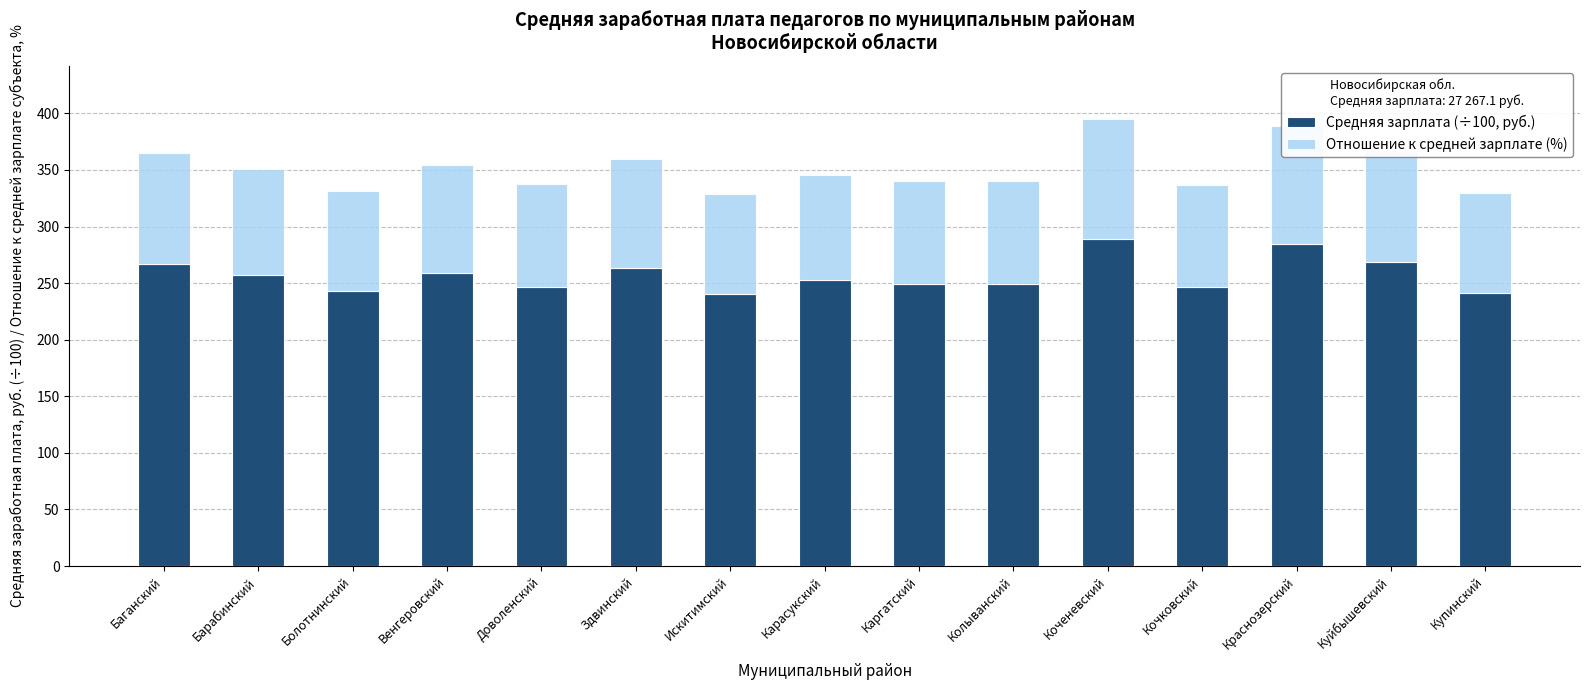

What is the total value across all series at Венгеровский?

354.1